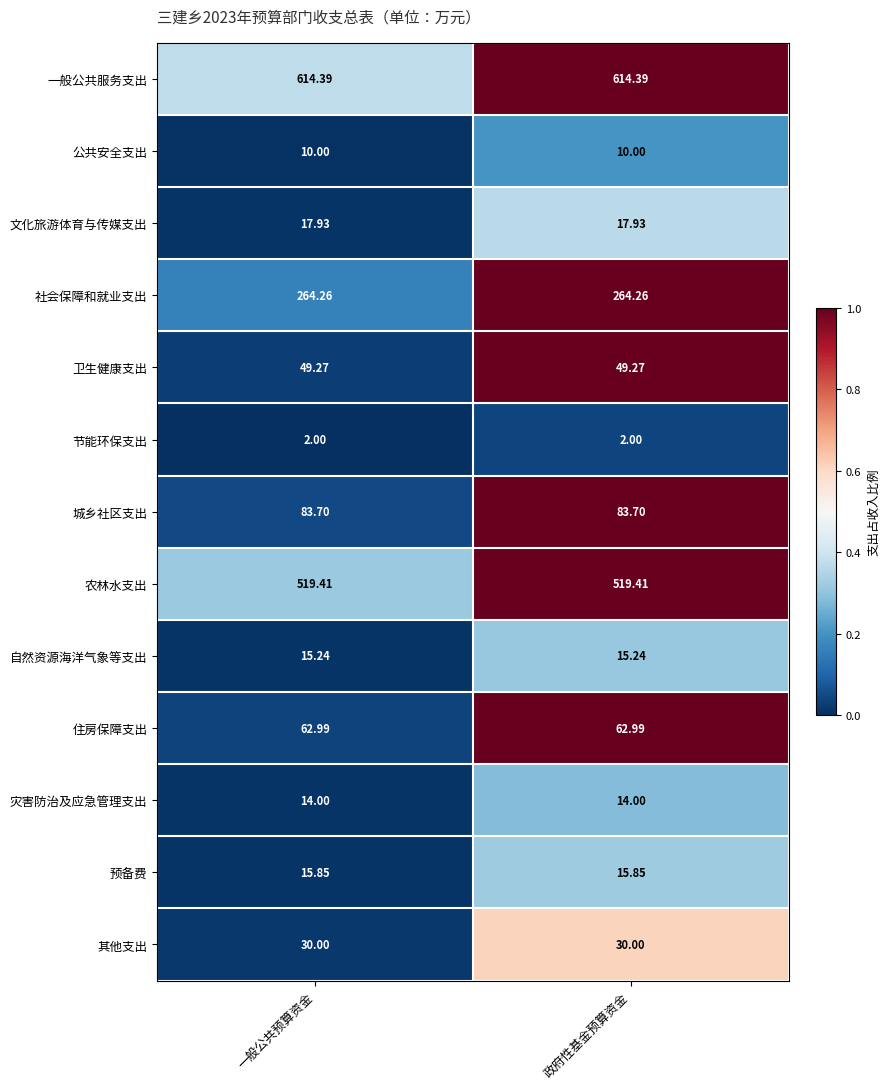

What is the total value across all series at 政府性基金预算资金?

1699.0